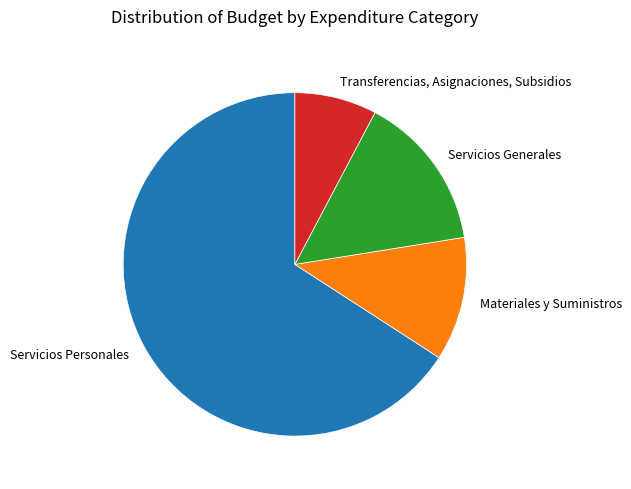

Rank the categories by value from lowest to highest.

Transferencias, Asignaciones, Subsidios, Materiales y Suministros, Servicios Generales, Servicios Personales